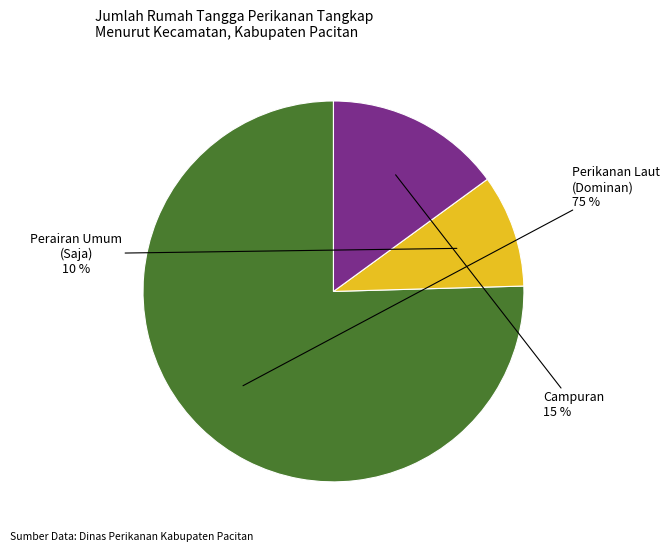

Is there a majority slice in this chart?

Yes